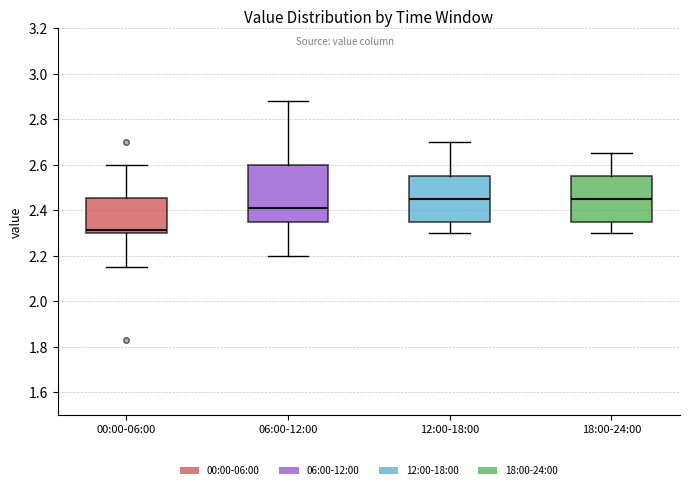

Reading left to right, transcribe this box plot: for each box, give where its median line is, the range the box spans, and where its two whiskers end, as read against the y-axis. The values are not printed on the chart, so give them approximately, as read against the axis.

00:00-06:00: median 2.32, box 2.30 to 2.46, whiskers 2.16 to 2.60
06:00-12:00: median 2.42, box 2.36 to 2.60, whiskers 2.20 to 2.88
12:00-18:00: median 2.46, box 2.36 to 2.56, whiskers 2.30 to 2.70
18:00-24:00: median 2.46, box 2.36 to 2.56, whiskers 2.30 to 2.66